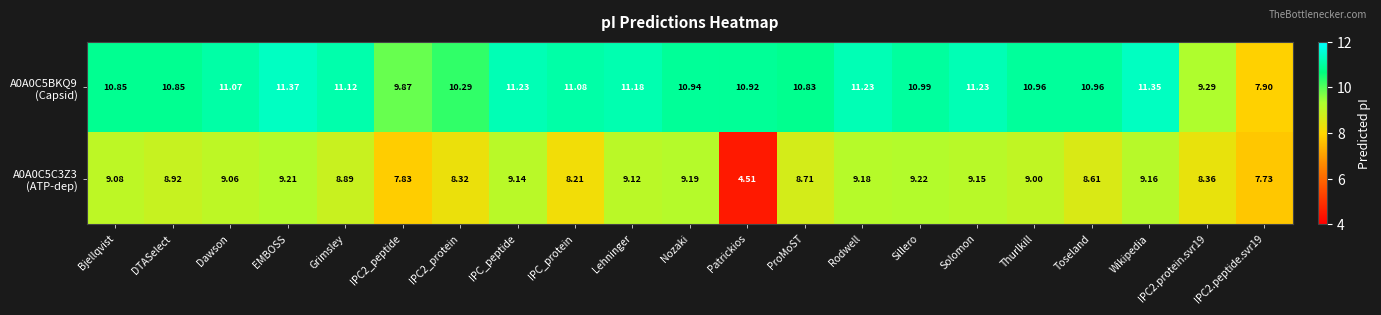

Which label corresponds to the largest value in the chart?

EMBOSS